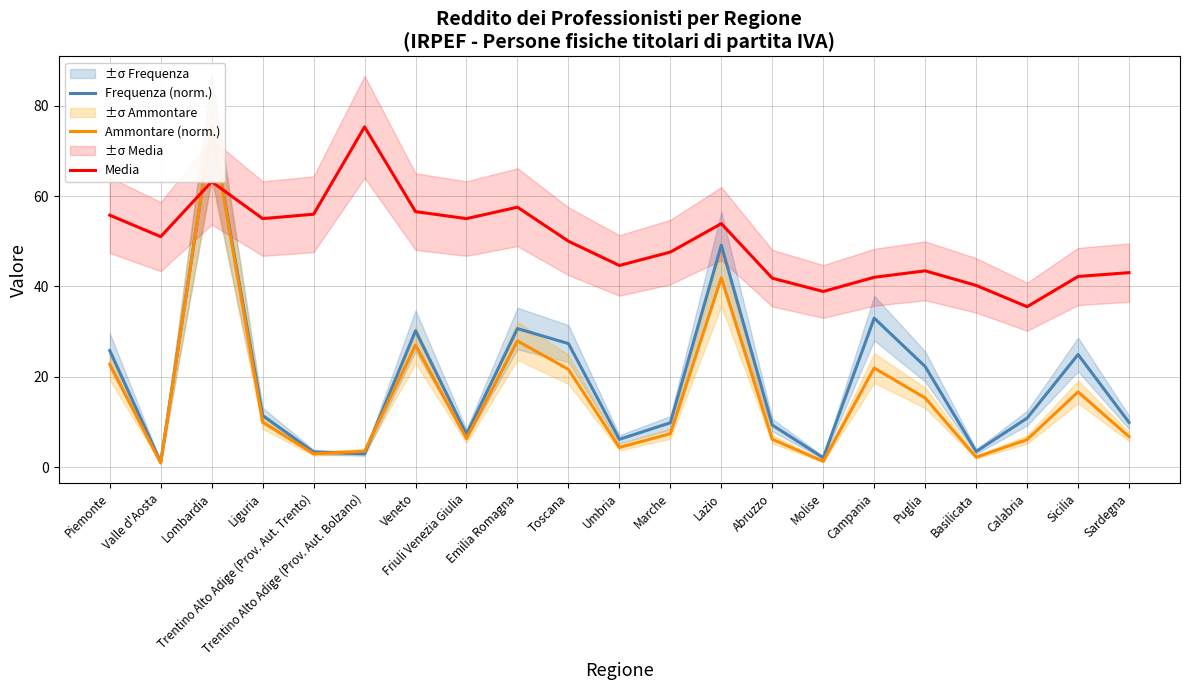

At which category does the chart reach its minimum across all series?

Valle d'Aosta